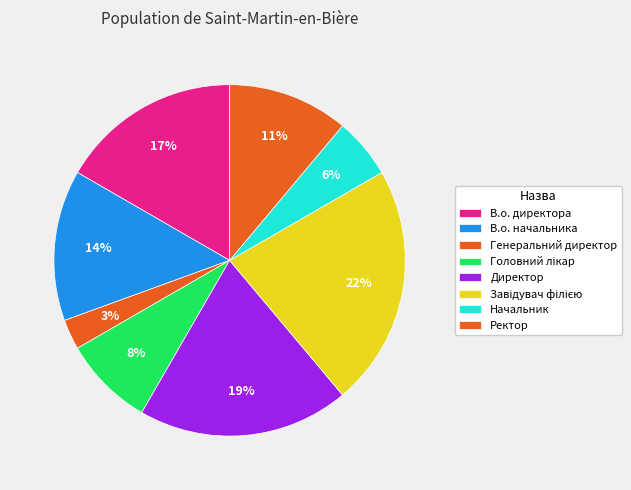

Which category has the biggest portion of the pie?

Завідувач філією